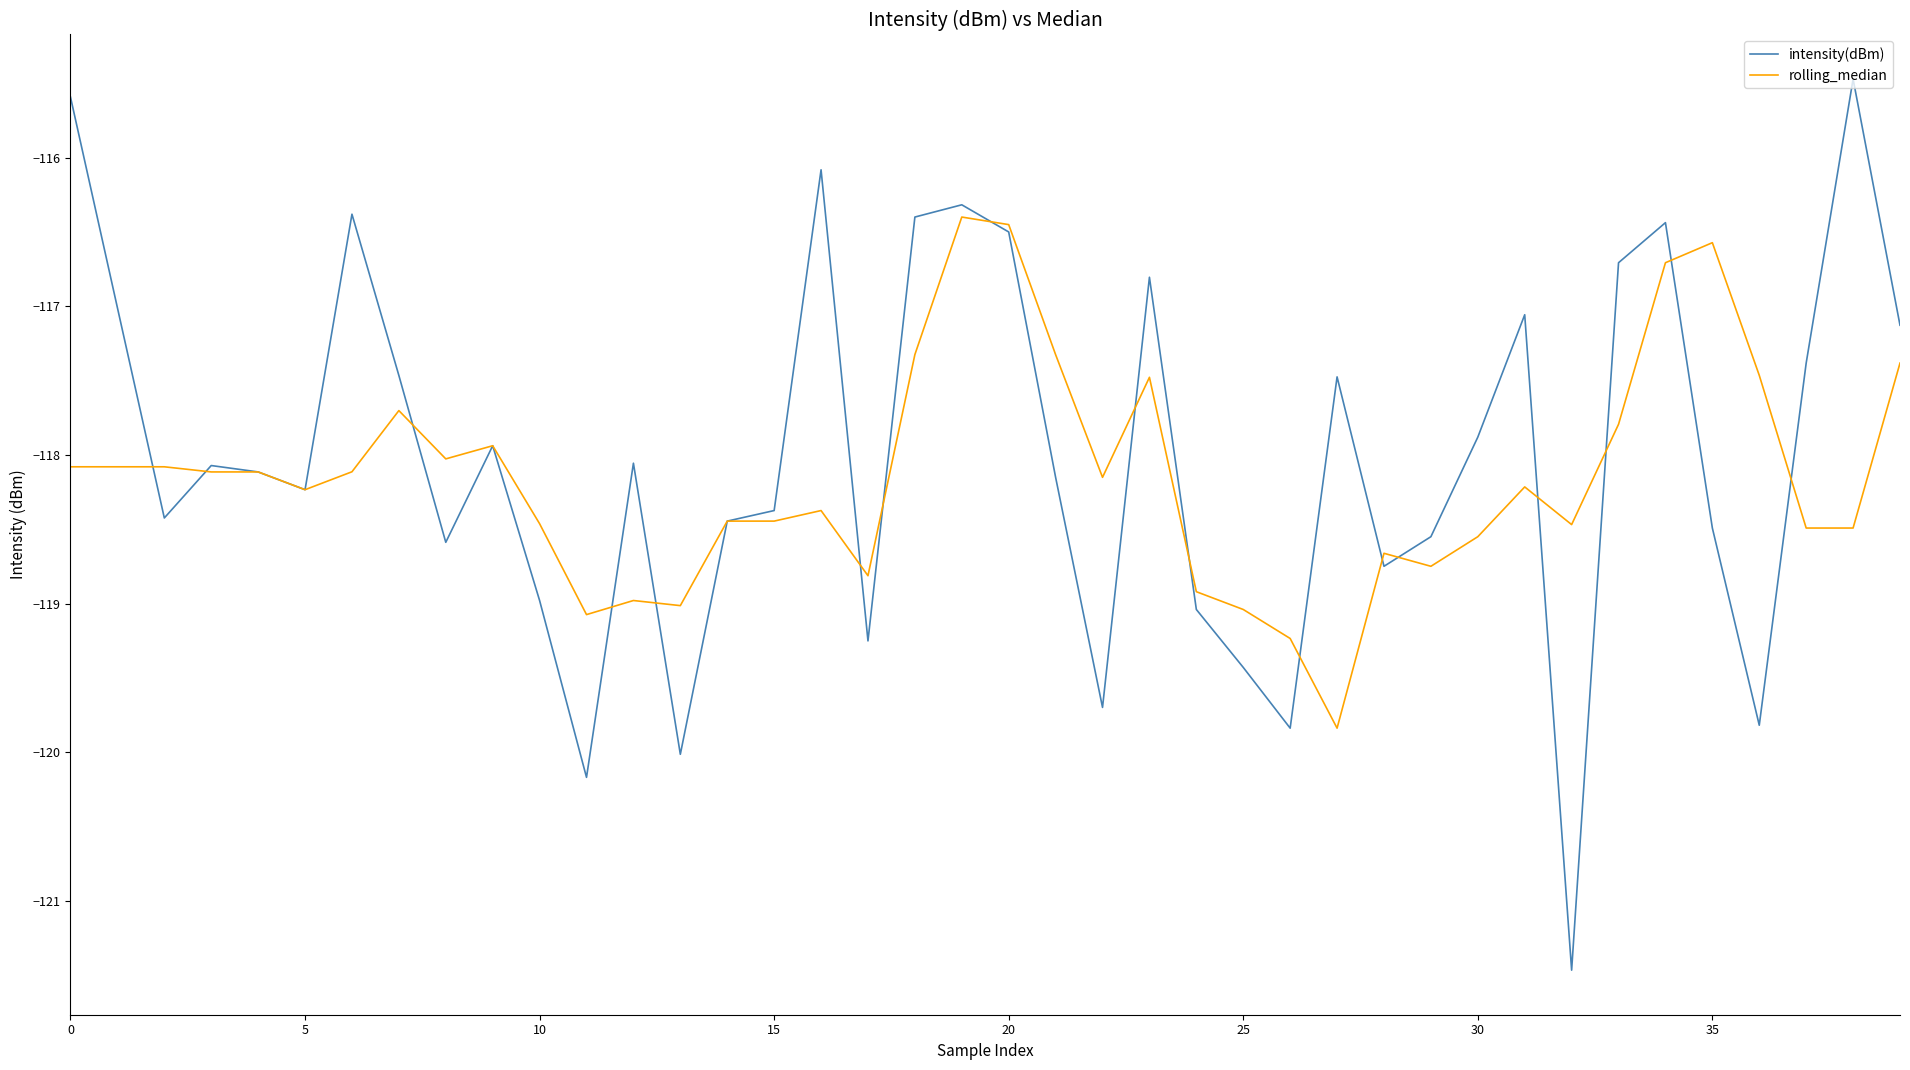

List the series in order of their peak value, lowest first.

rolling_median, intensity(dBm)